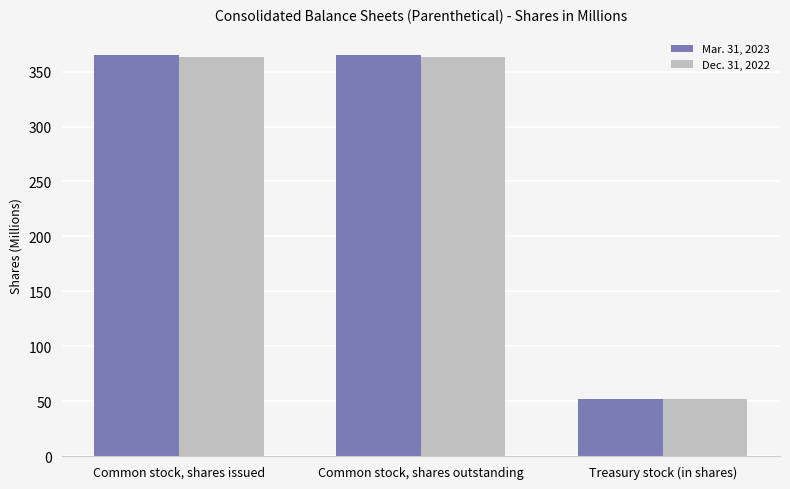

At Common stock, shares issued, list the series in order from smallest to largest.

Dec. 31, 2022, Mar. 31, 2023